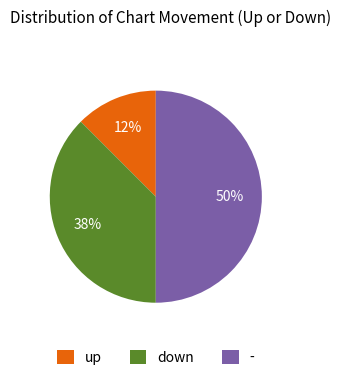

Count the number of slices in the pie.

3